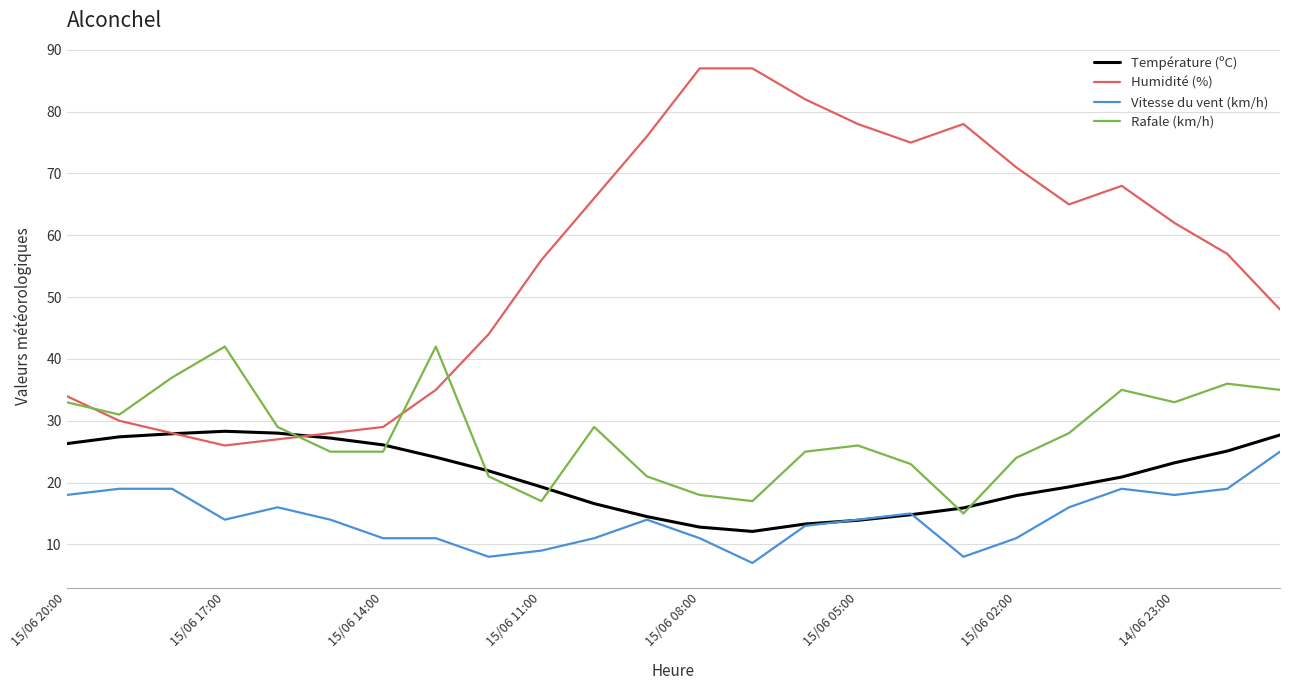

What is the average value of the Rafale (km/h) series?

27.8